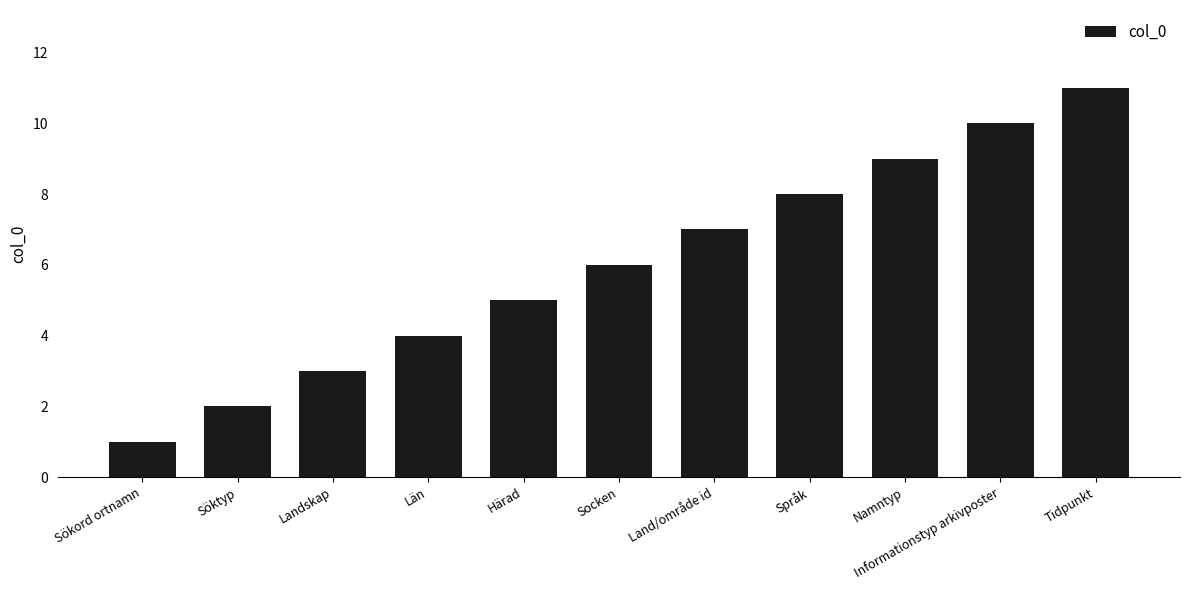

Which label corresponds to the largest value in the chart?

Tidpunkt